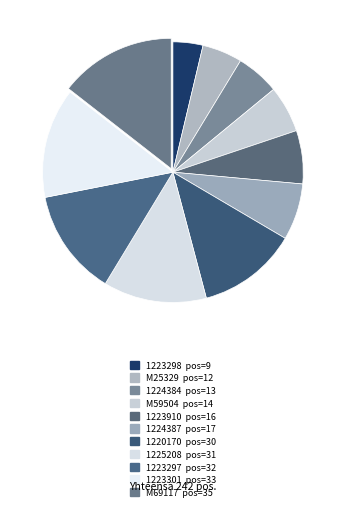

How many segments does this pie chart have?

11